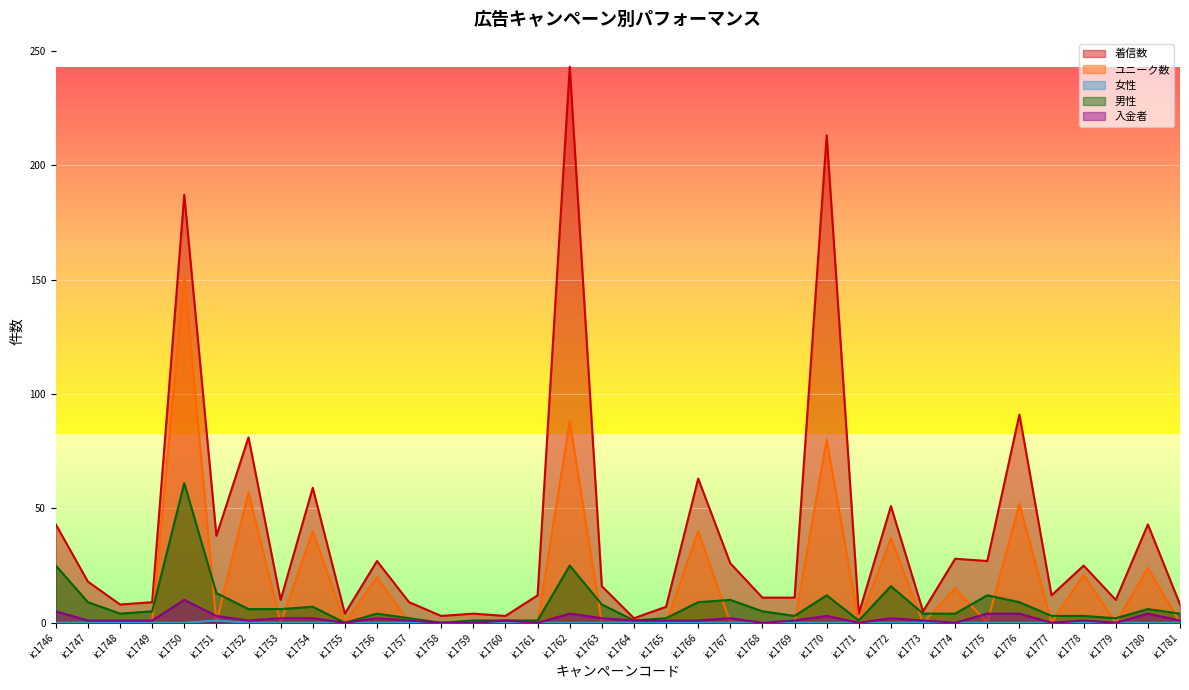

What is the difference between the 入金者 values at ic1774 and ic1750?

10